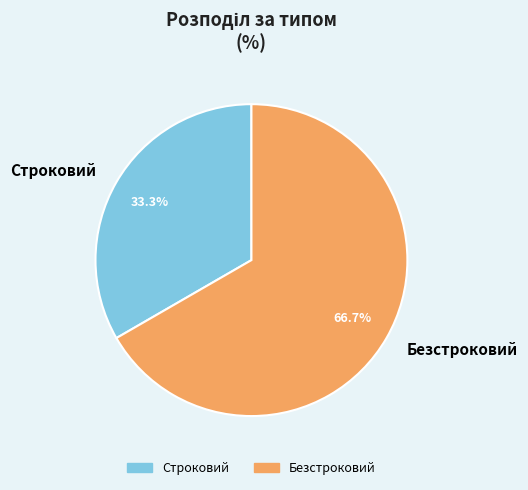

How many segments does this pie chart have?

2